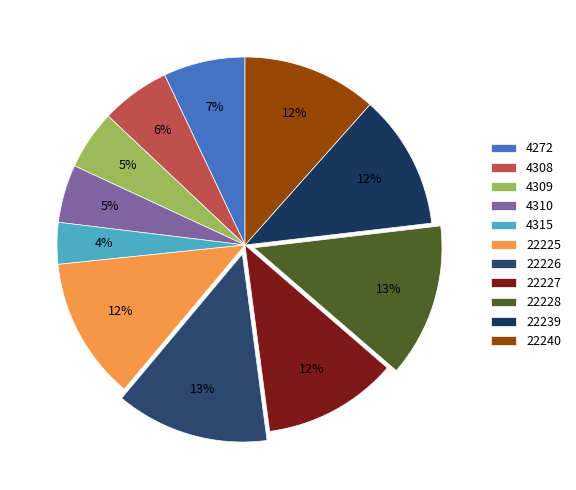

Rank the categories by value from highest to lowest.

22226, 22228, 22225, 22227, 22239, 22240, 4272, 4308, 4309, 4310, 4315